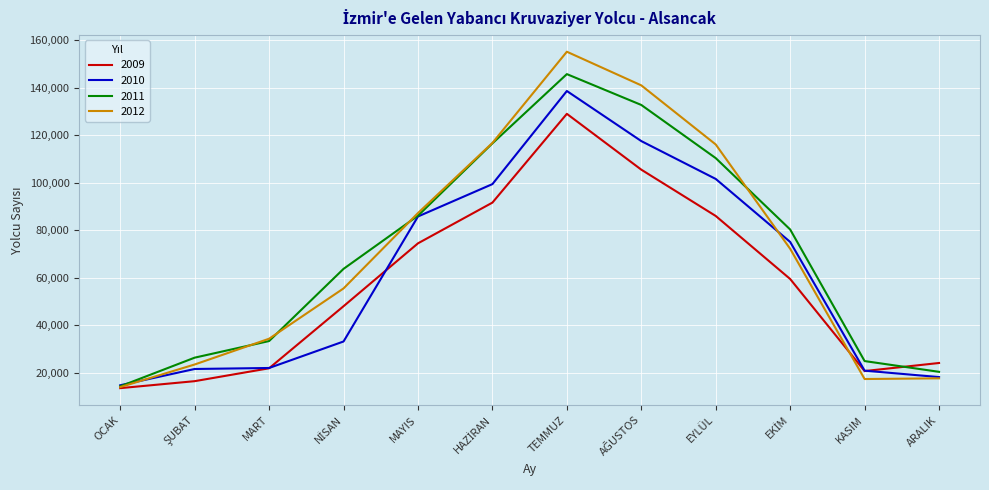

What is the sum of all 2009 values?

690394